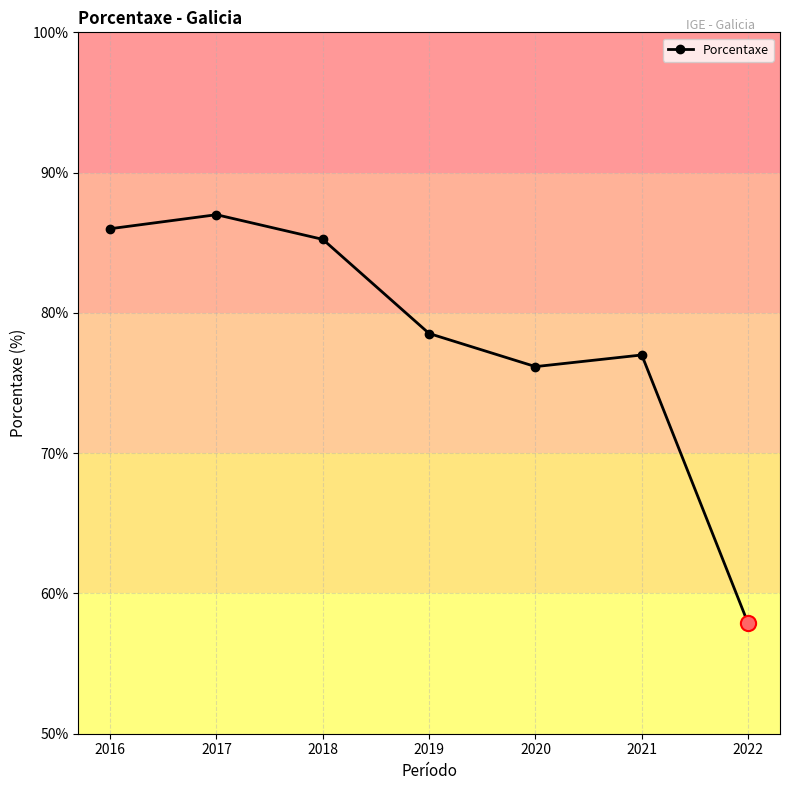

What is the change in value from 2020 to 2021?

+0.8